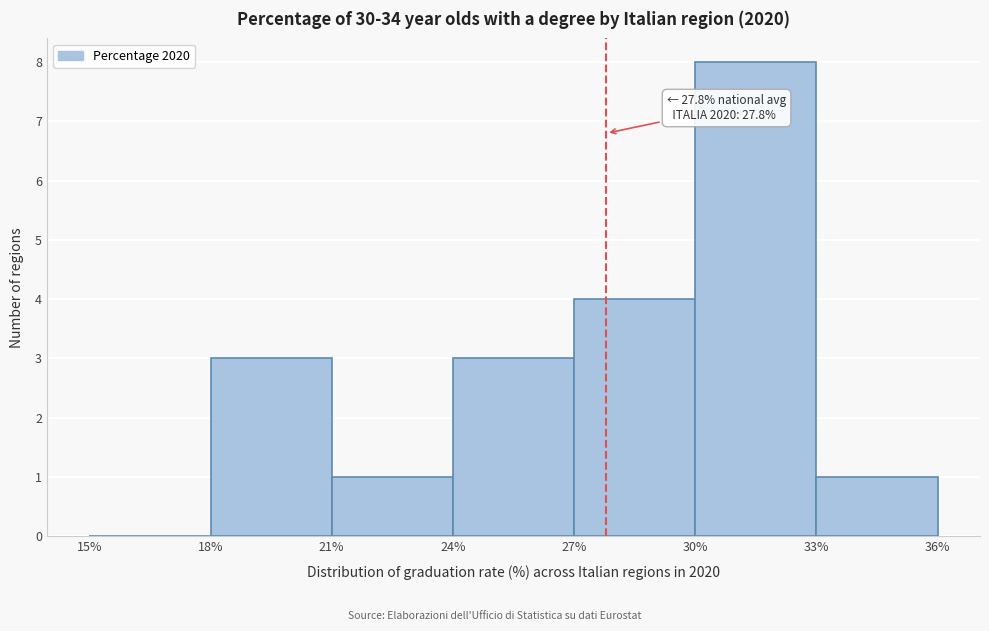

Which range on the x-axis has the tallest bar?

30% to 33%